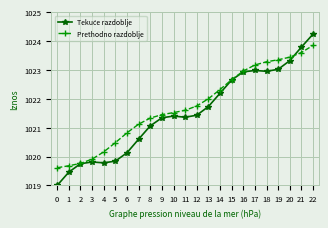

What is the sum of all Prethodno razdoblje values?

23499.8